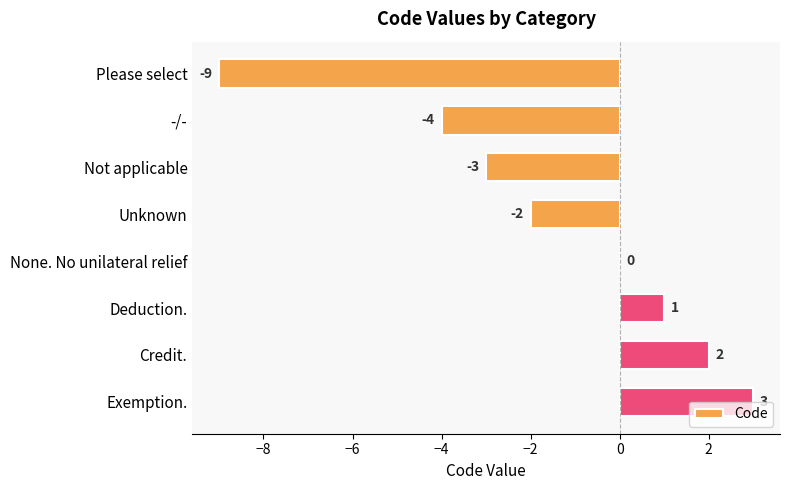

What is the maximum value shown in the chart?

3